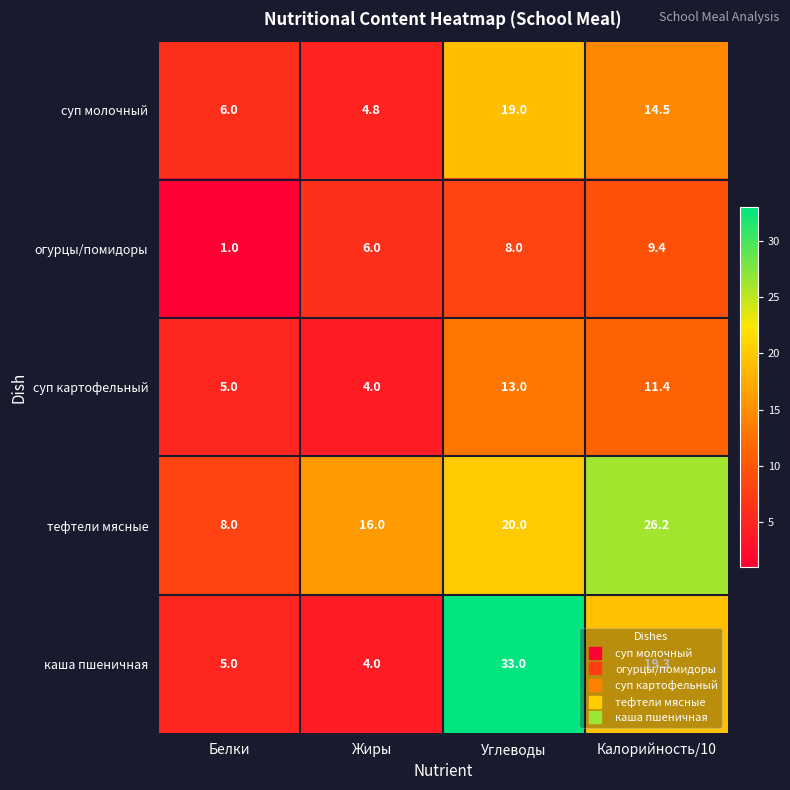

Read the огурцы/помидоры value at Углеводы.

8.0